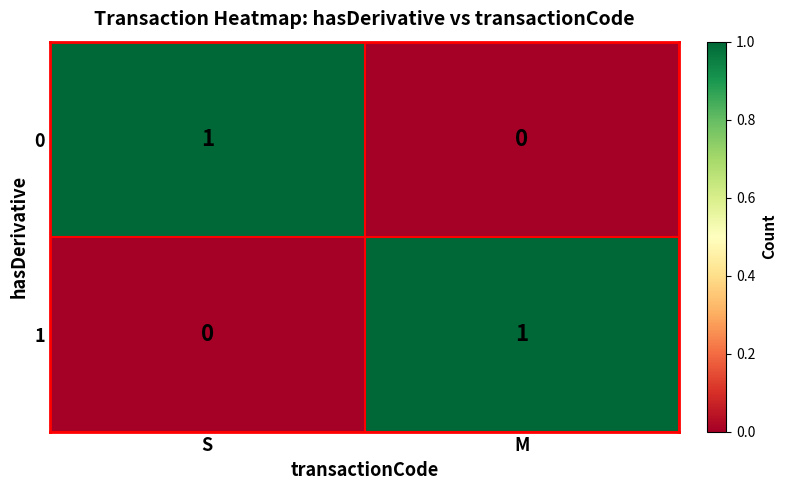

At which label is 1 closest to 0?

S